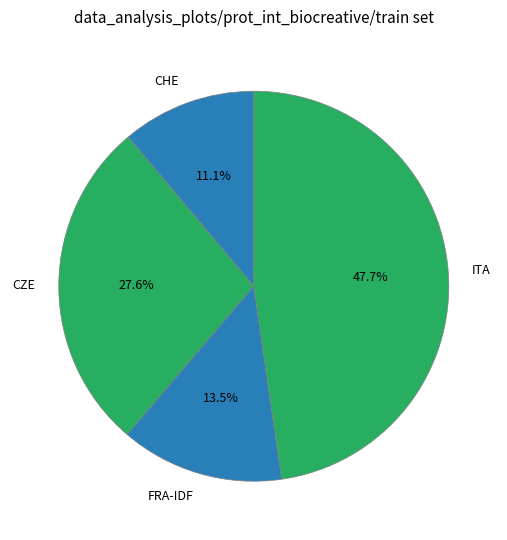

How much of the chart is everything except FRA-IDF?

86.5%